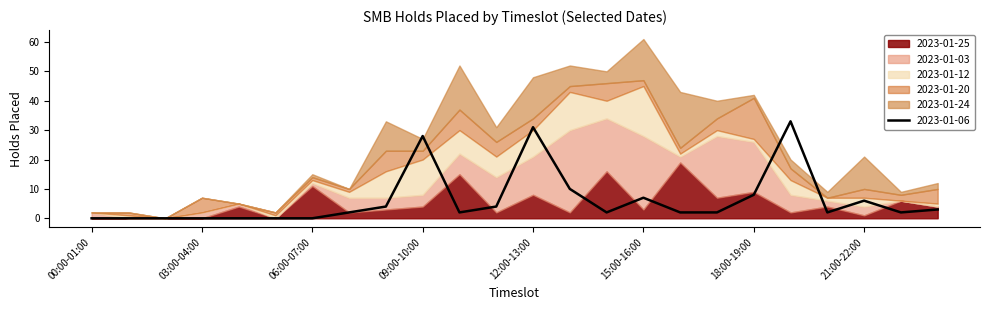

What is the value of the 2023-01-20 point at the 12th from the left?

5